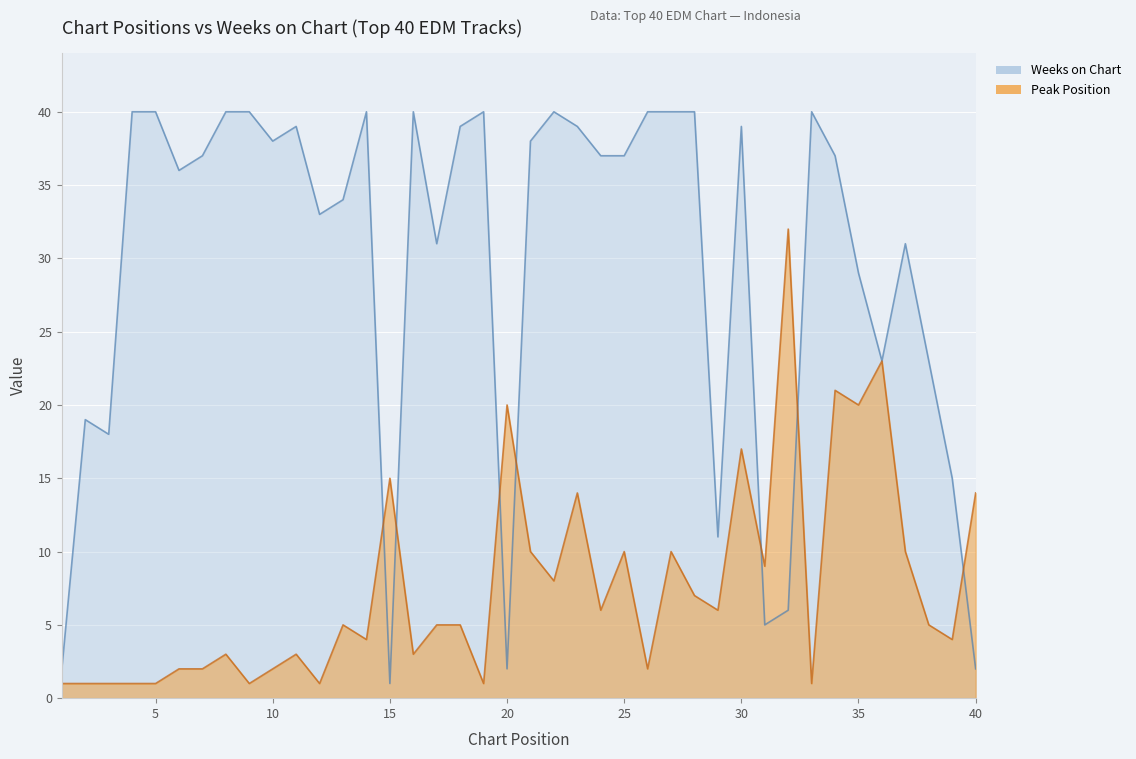

What is the spread (max minus min) of values at 32?

26